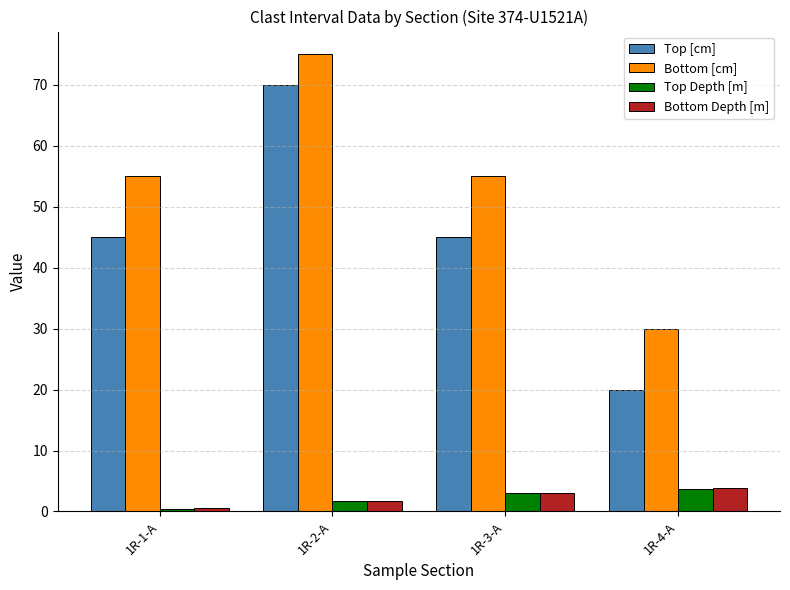

What is the difference between the maximum and minimum values in the Top [cm] series?

50.0